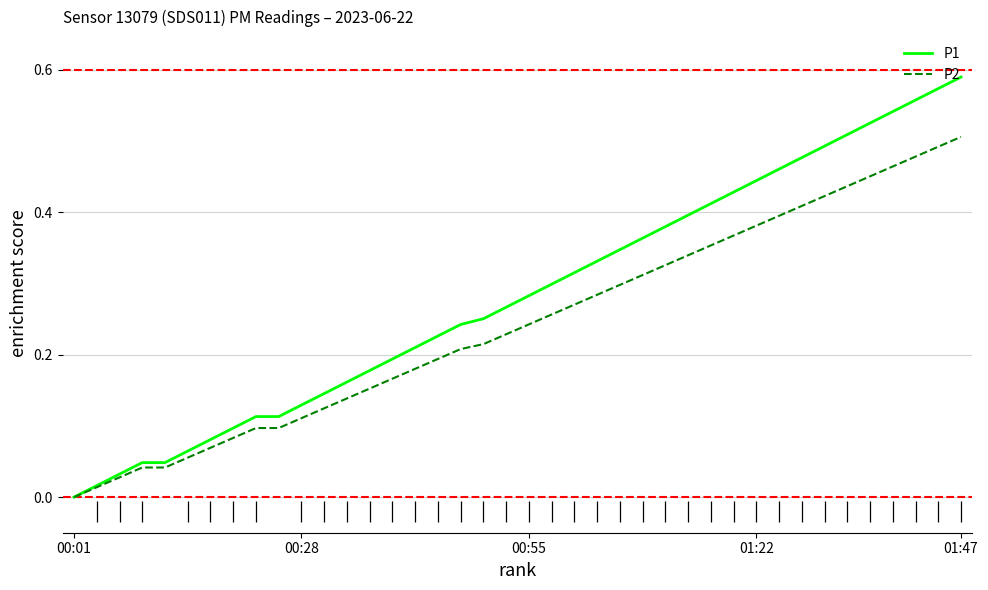

At which label does P1 reach its minimum?

00:01